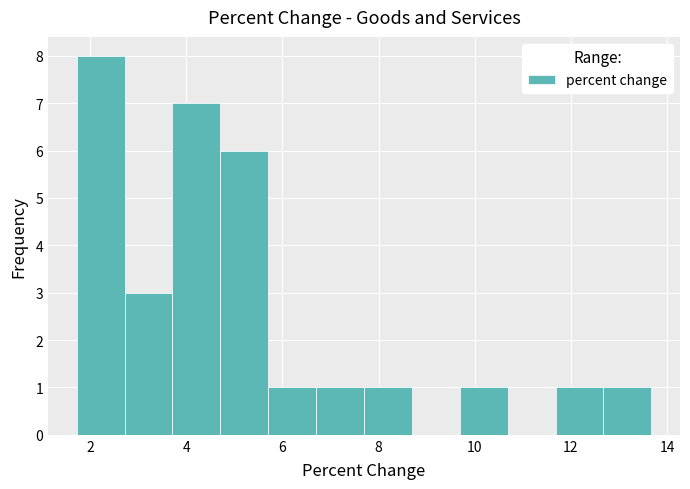

Over which range of the x-axis is the bar tallest?

1.8 to 2.8